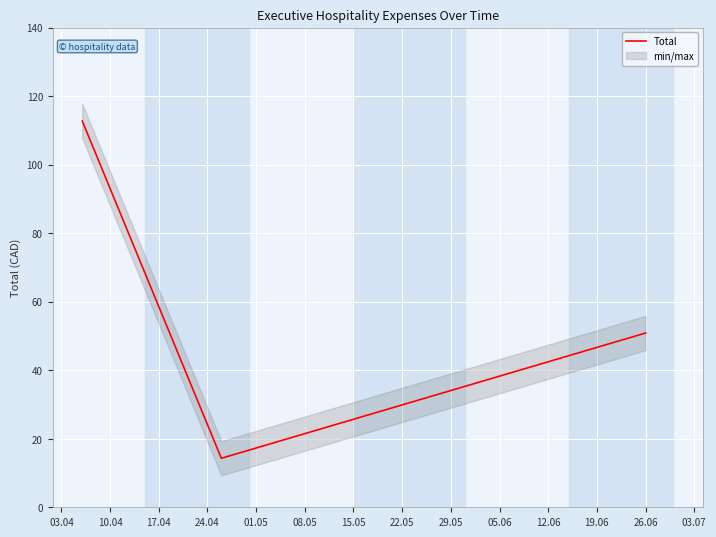

What is the maximum value shown in the chart?

112.7